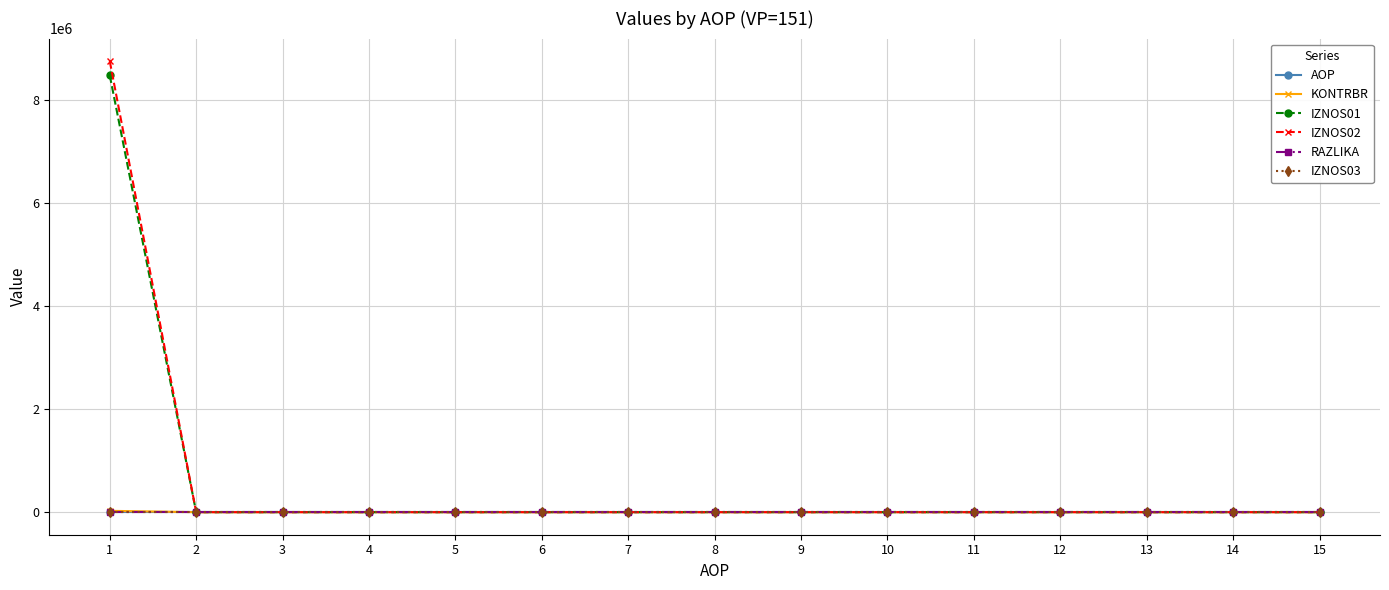

What is the difference between the maximum and second lowest values in the KONTRBR series?

26005.8